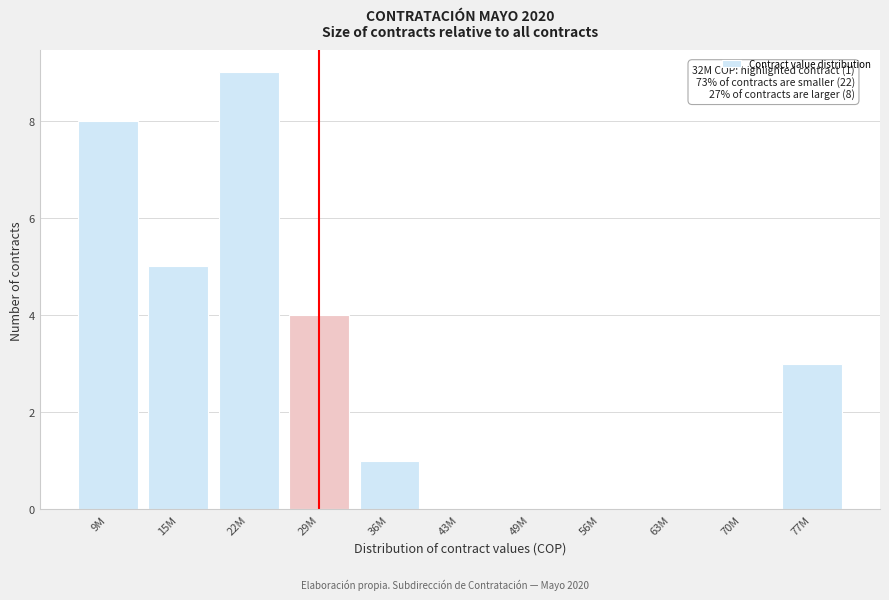

Reading left to right, extract all data points from this chart.

9M=8	15M=5	22M=9	29M=4	36M=1	43M=0	49M=0	56M=0	63M=0	70M=0	77M=3